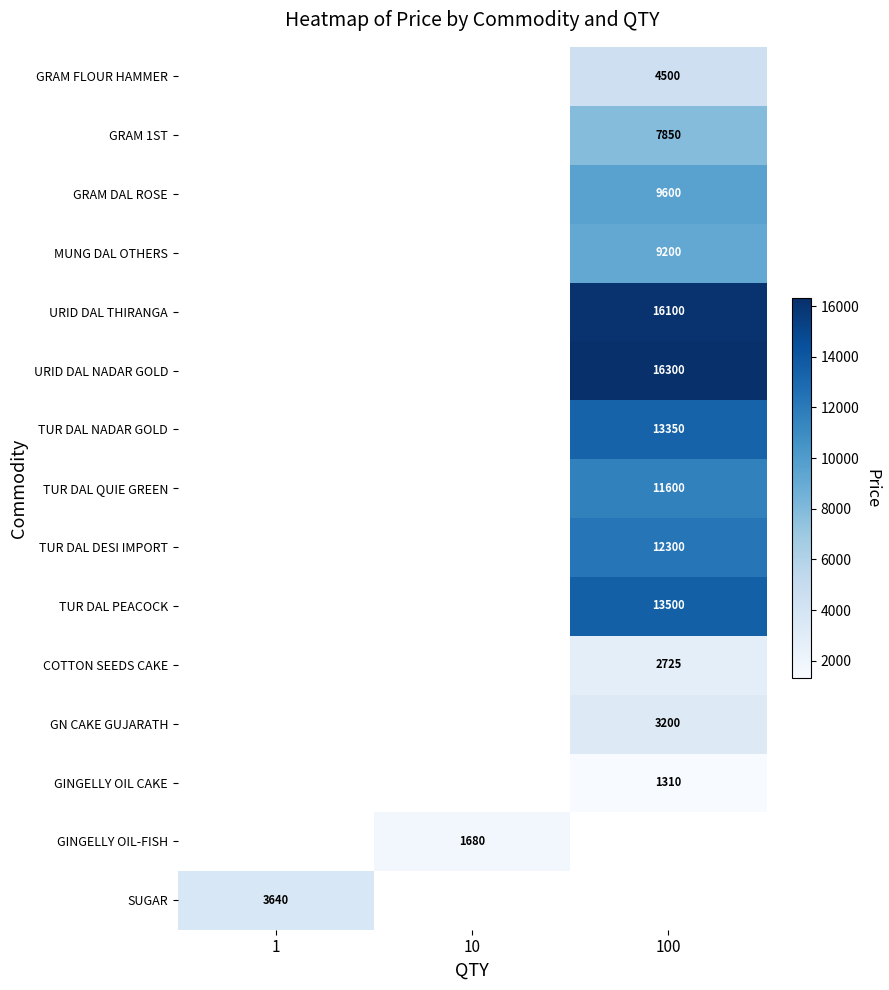

At which category does the chart reach its minimum across all series?

100